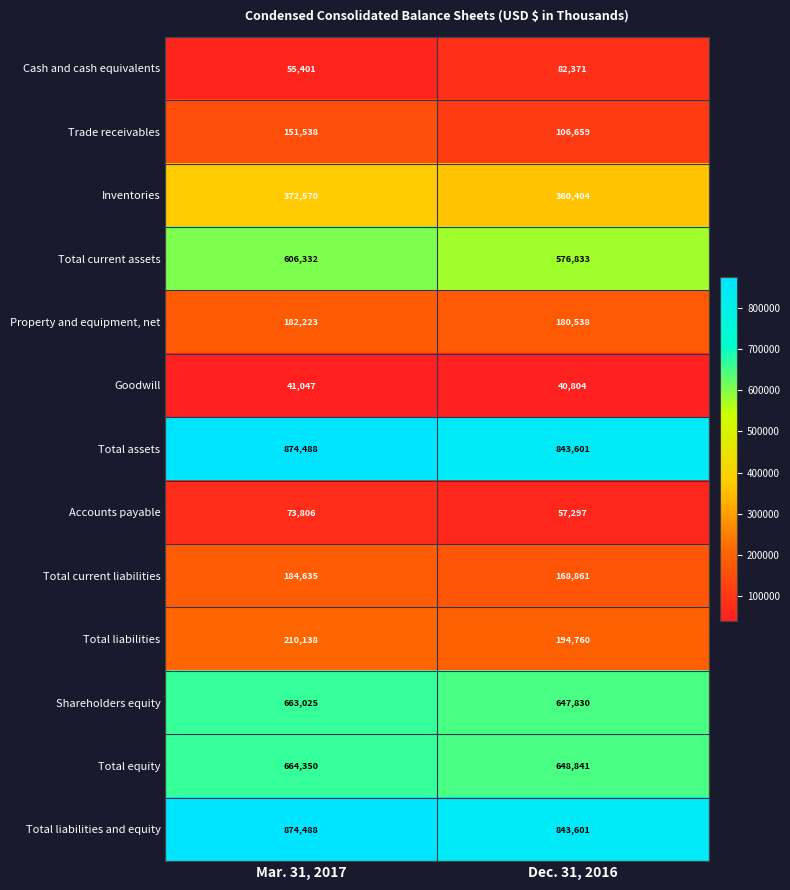

What is the approximate value of Total liabilities at Mar. 31, 2017, to the nearest 50?

210150